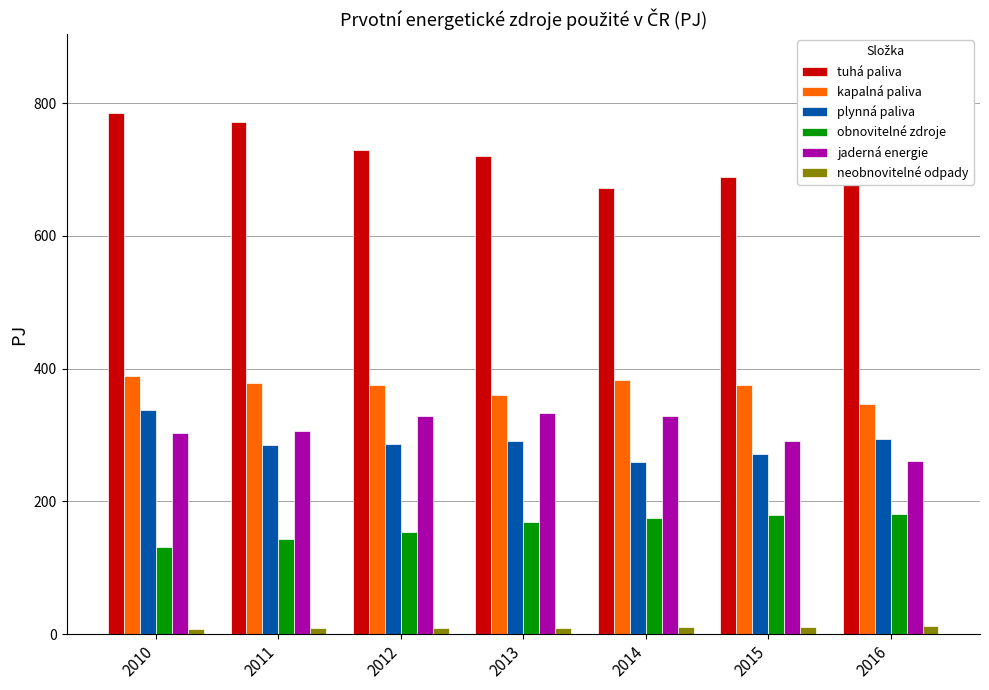

Count the number of categories in the chart.

7